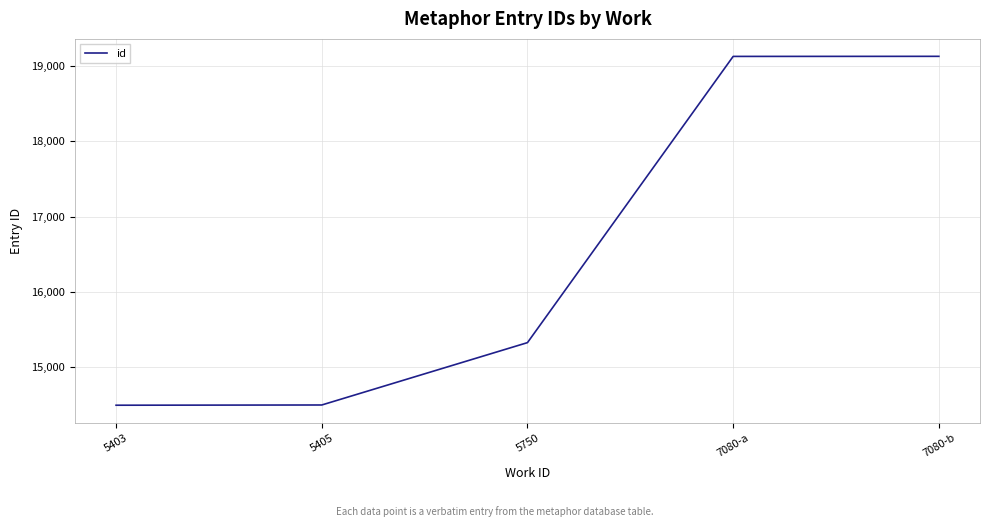

Where is the data nearest to the value 16813?

5750